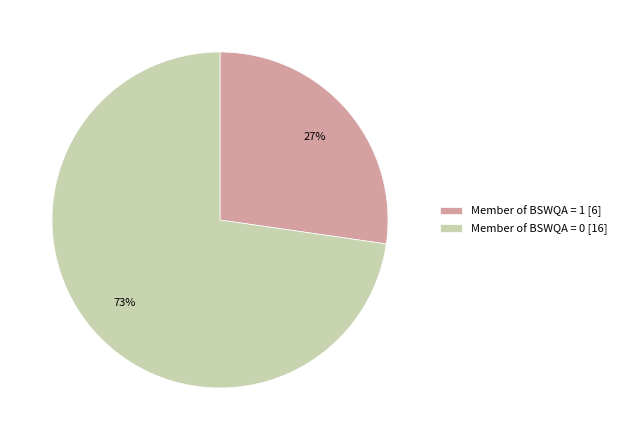

What percentage is the Member of BSWQA = 0 [16] slice, to the nearest percent?

73%